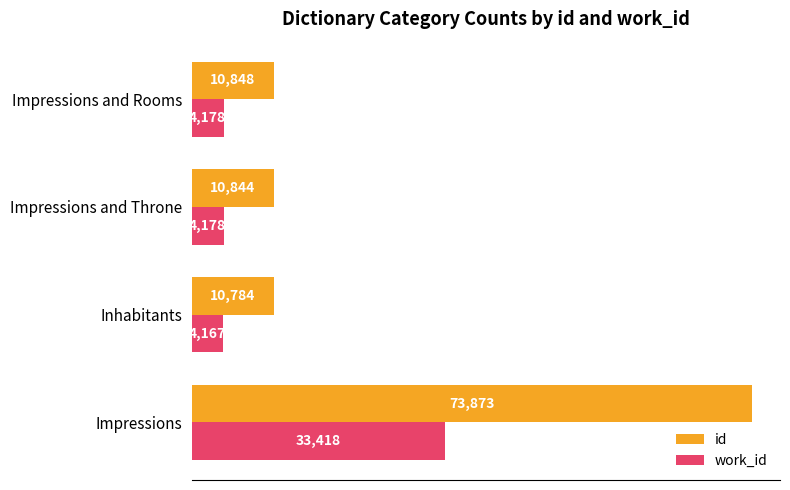

Which category has the lowest value in the id series?

Inhabitants